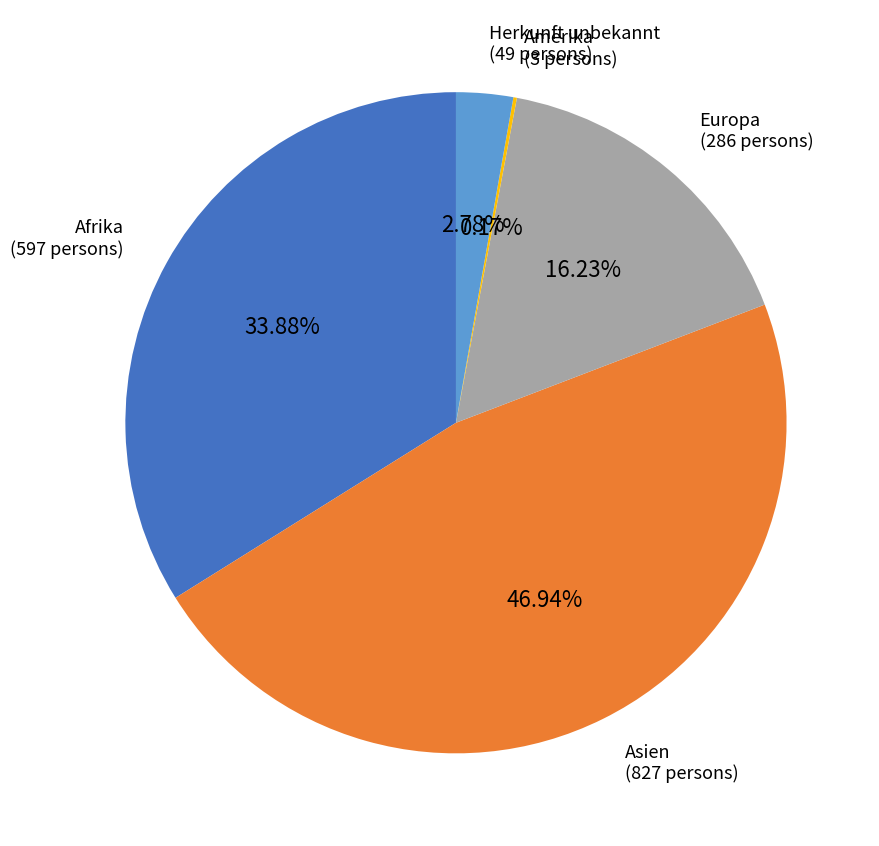

Is there a majority slice in this chart?

No